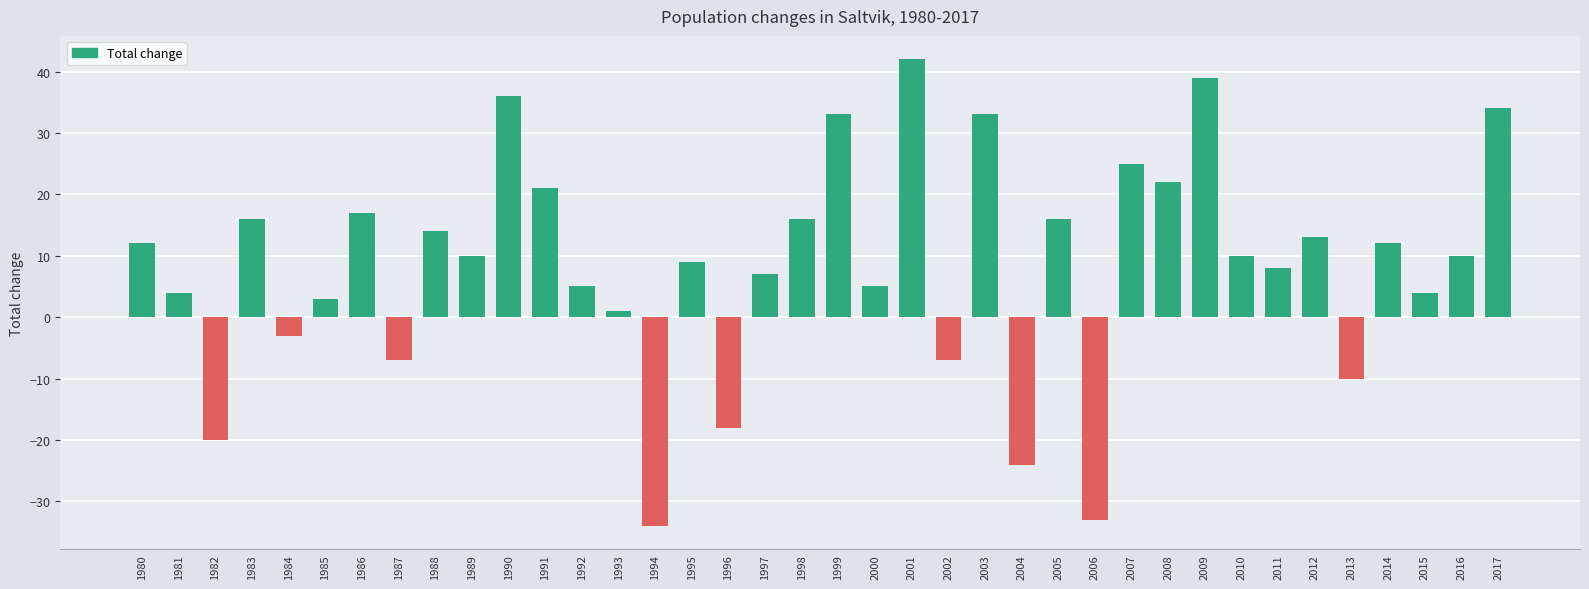

What is the difference between the maximum and minimum values?

76